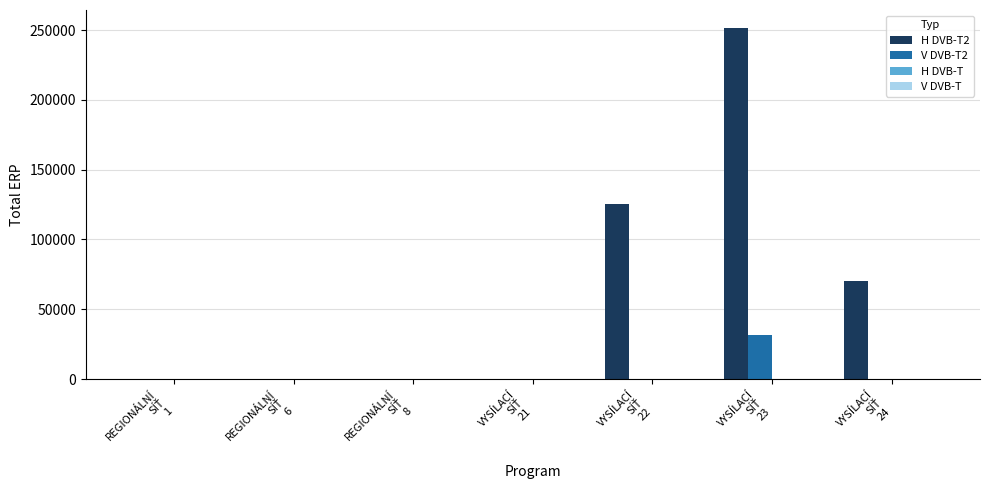

Count the number of data series in this chart.

4